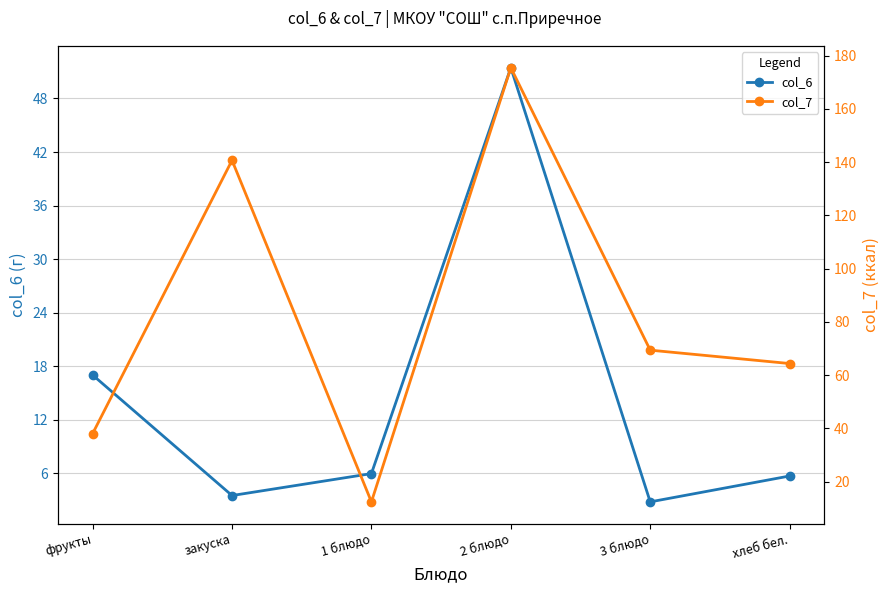

True or false: col_6 and col_7 cross at least once.

False